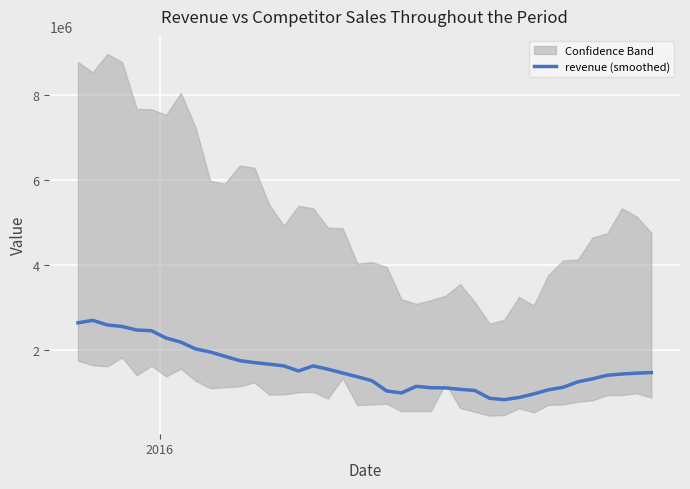

What is the maximum value shown in the chart?

2703125.3